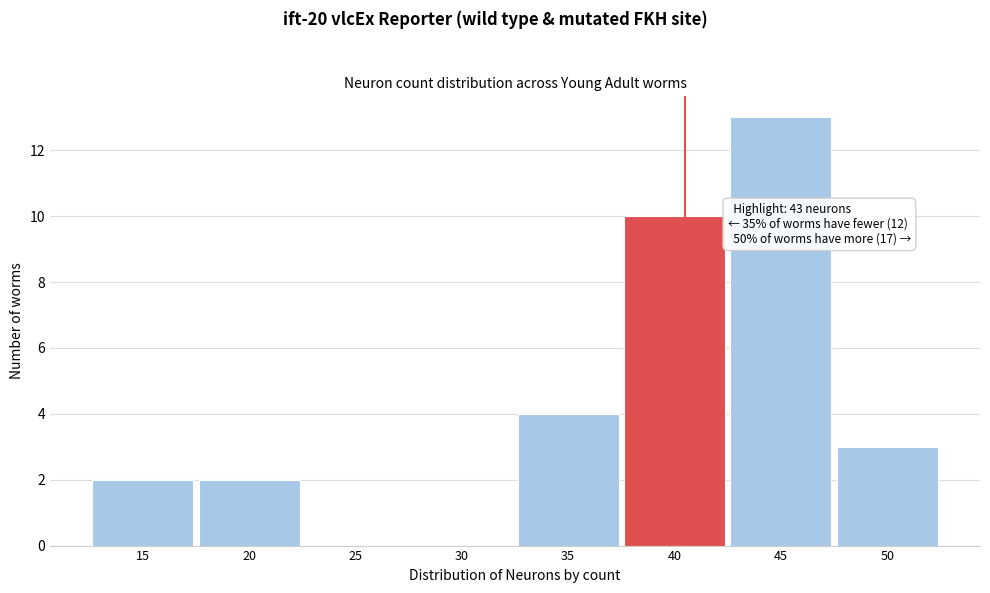

Reading left to right, transcribe all the data shown in this chart.

15=2	20=2	25=0	30=0	35=4	40=10	45=13	50=3